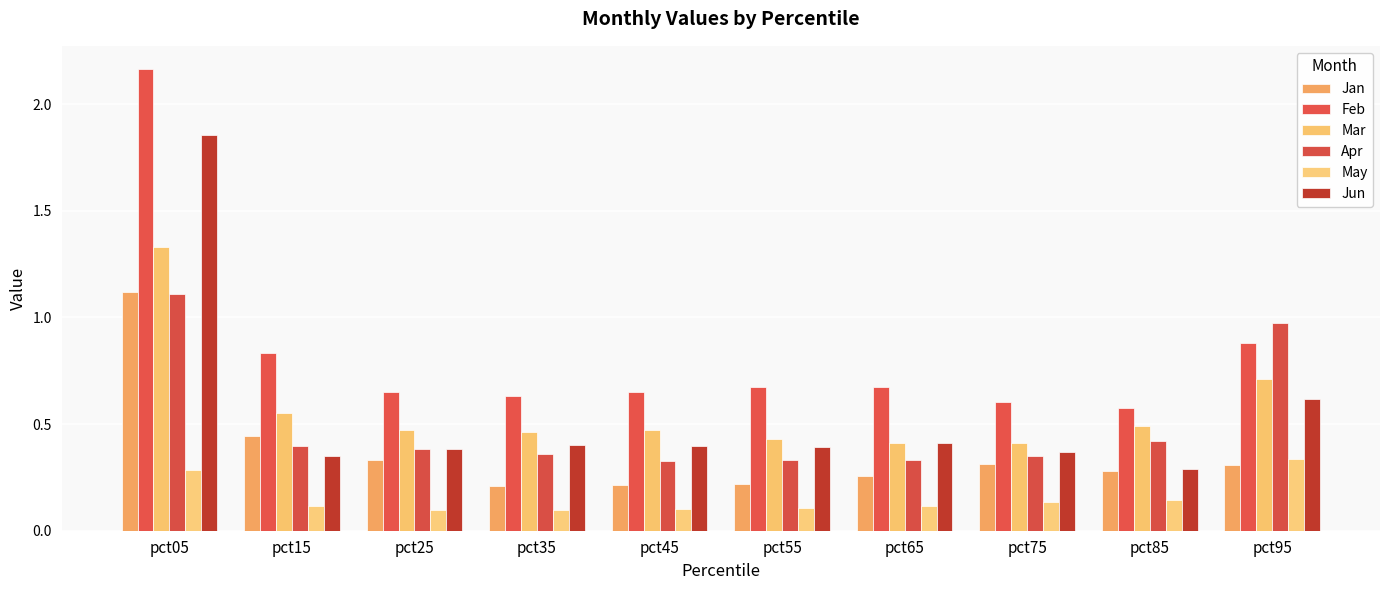

Which series has the widest spread of values?

Feb